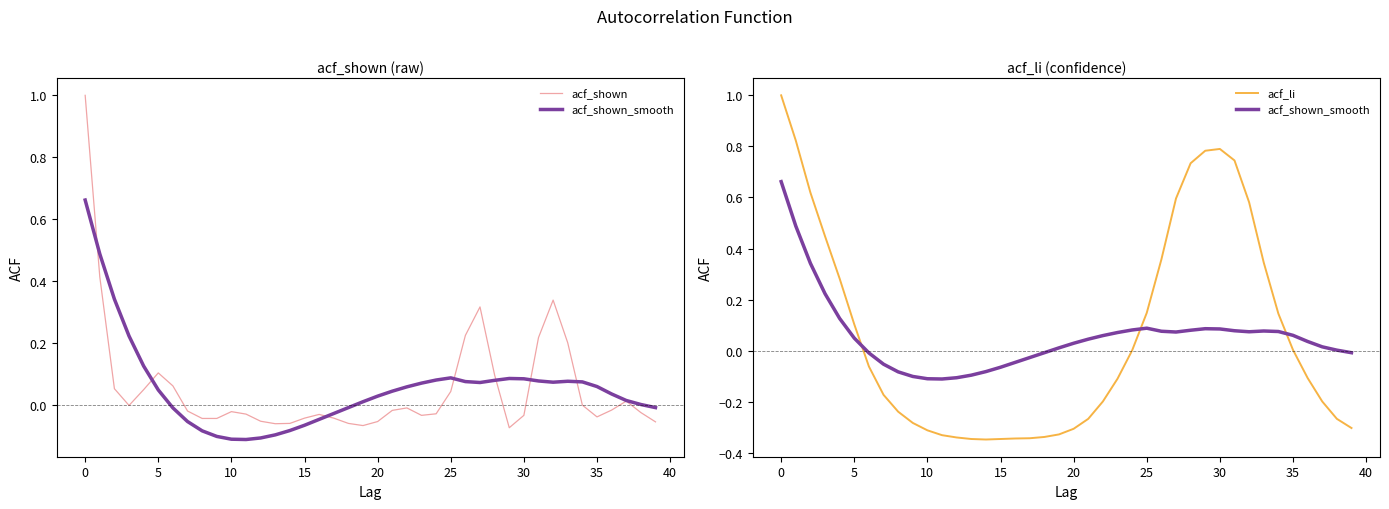

How many lines are shown in the chart?

3